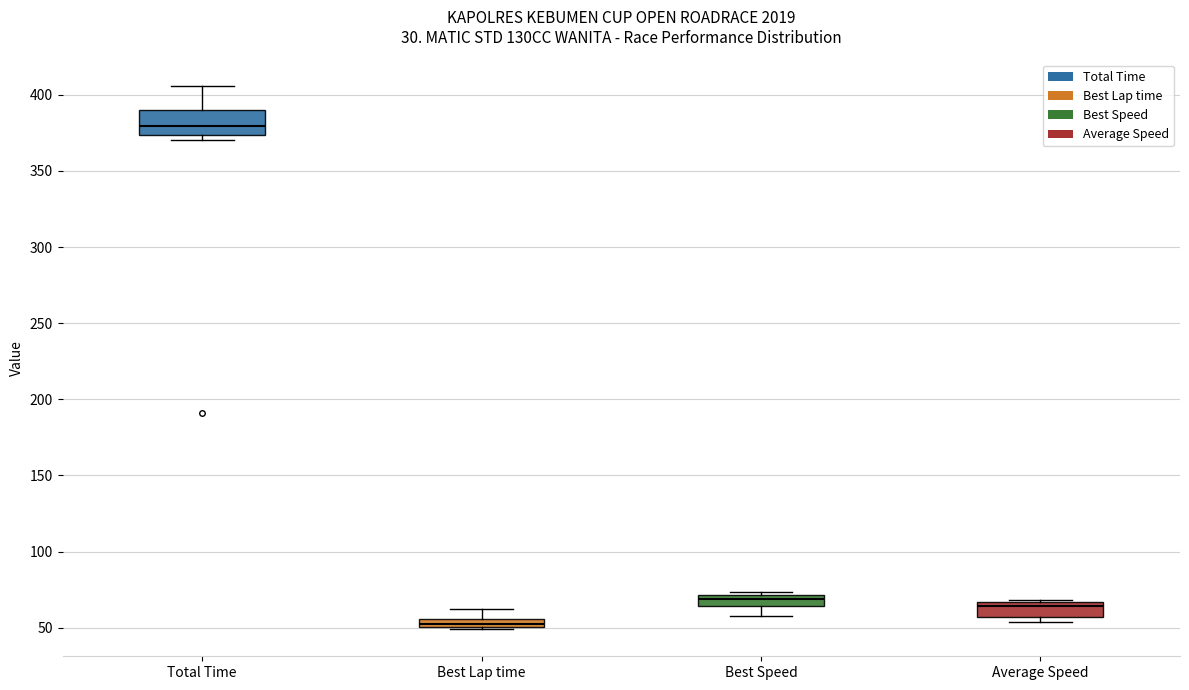

Comparing the boxes themselves (not the whiskers), which one is the tallest?

Total Time